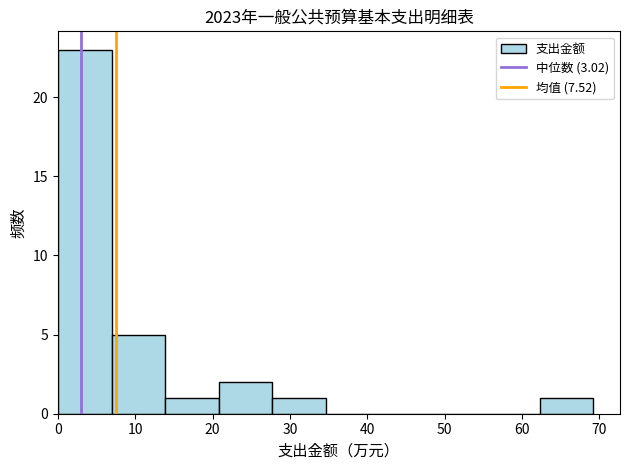

Which range on the x-axis has the tallest bar?

0 to 7